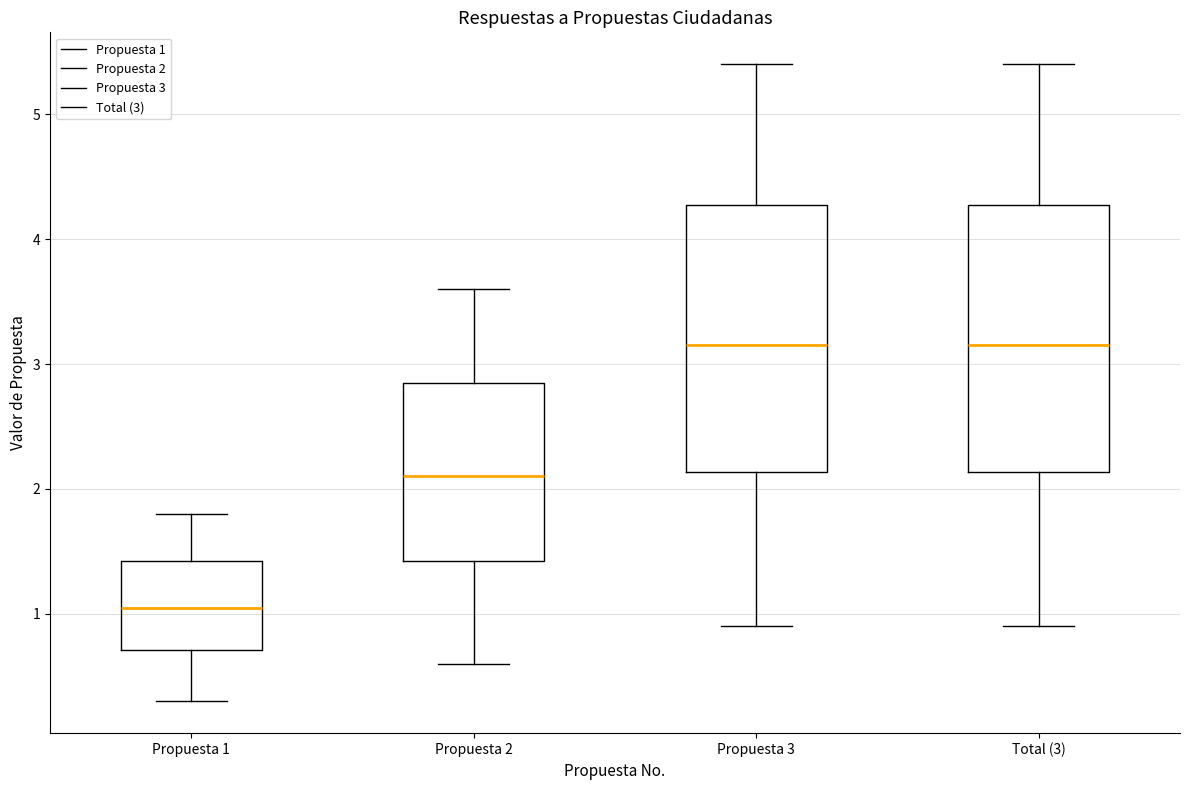

Which box's median line is the lowest?

Propuesta 1